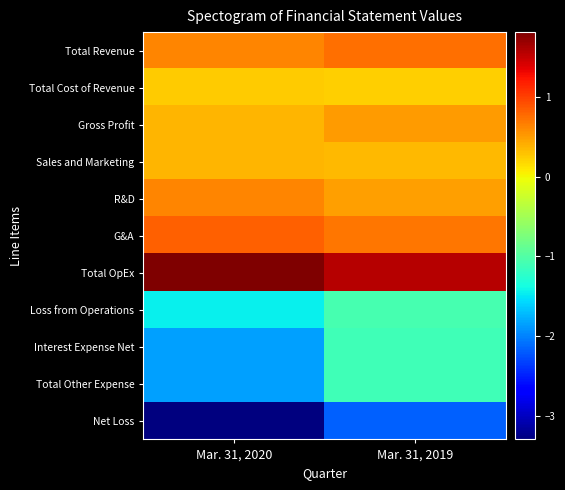

What is the total value across all series at Mar. 31, 2020?

-3560139